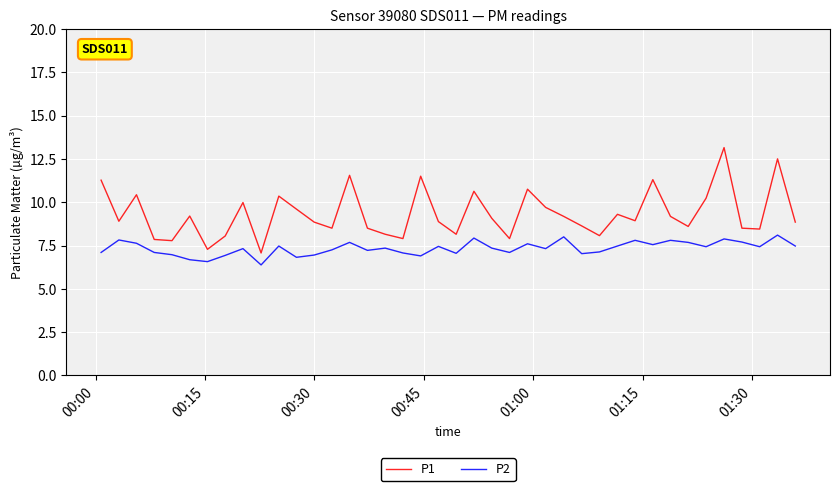

What is the highest value of the P2 series?

8.1